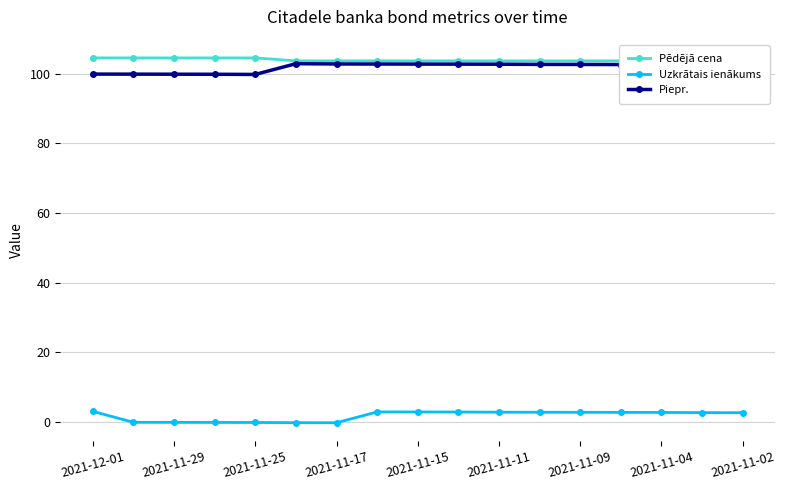

The value of Piepr. at 2021-11-02 is 37.3. True or false?

False